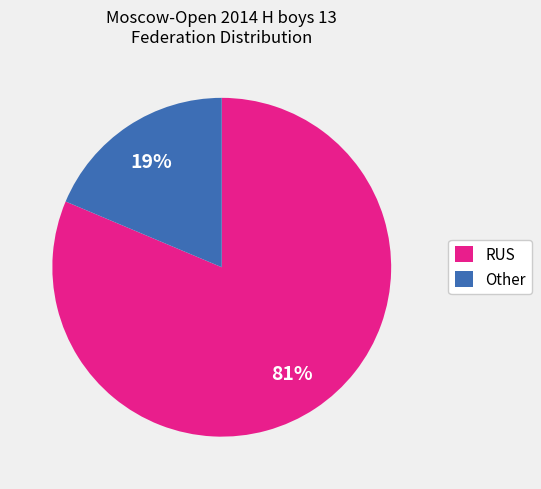

Which category has the smallest portion of the pie?

Other